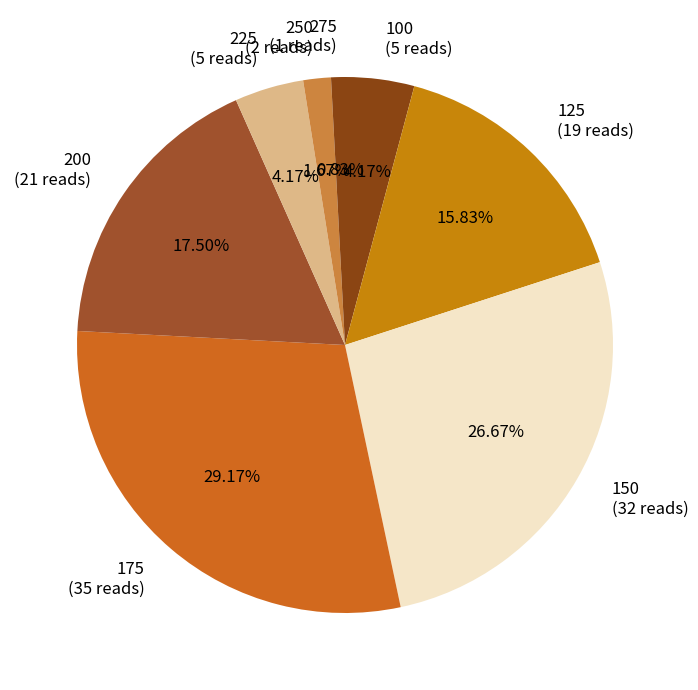

Is there a majority slice in this chart?

No